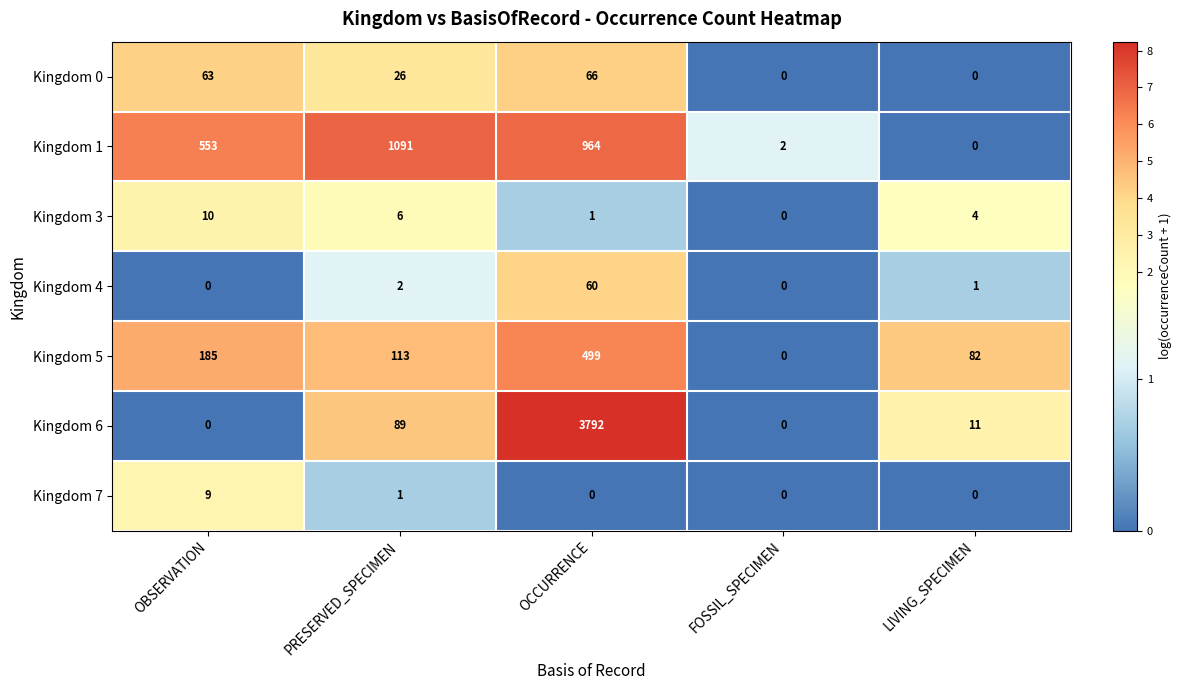

What is the total value across all series at OCCURRENCE?

5382